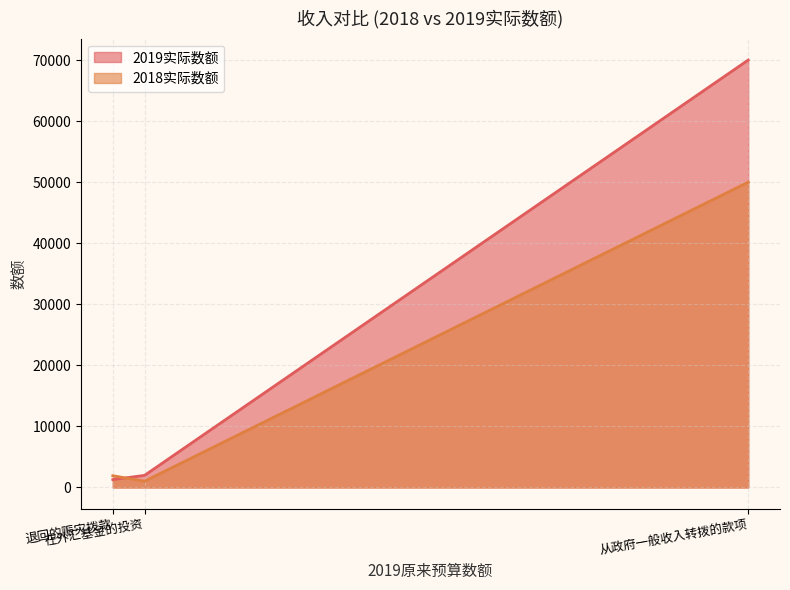

Rank the series at 在外汇基金的投资 from lowest to highest value.

2018实际数额, 2019实际数额